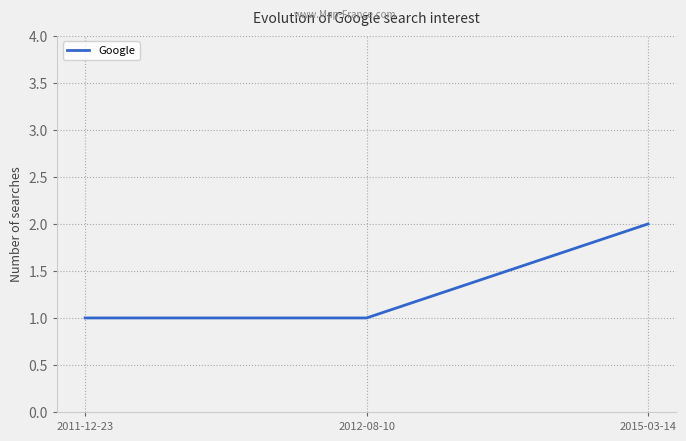

What is the sum of the values at 2015-03-14 and 2011-12-23?

3